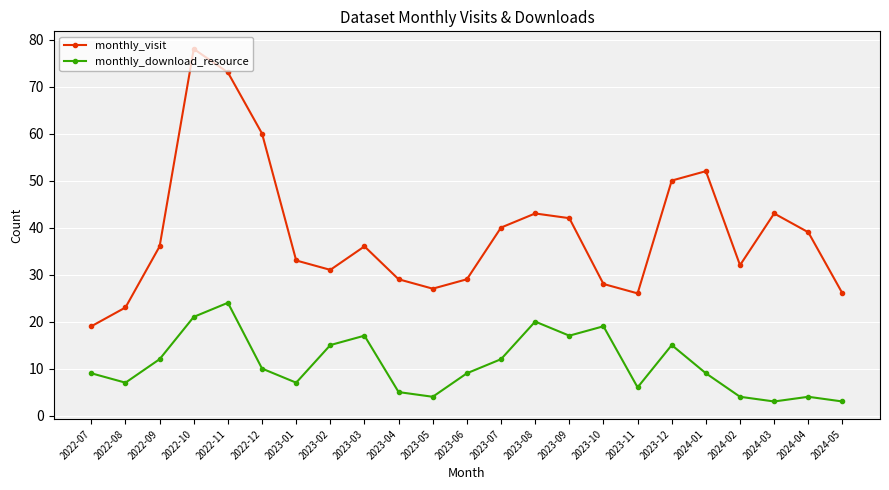

At which label does monthly_download_resource reach its peak?

2022-11